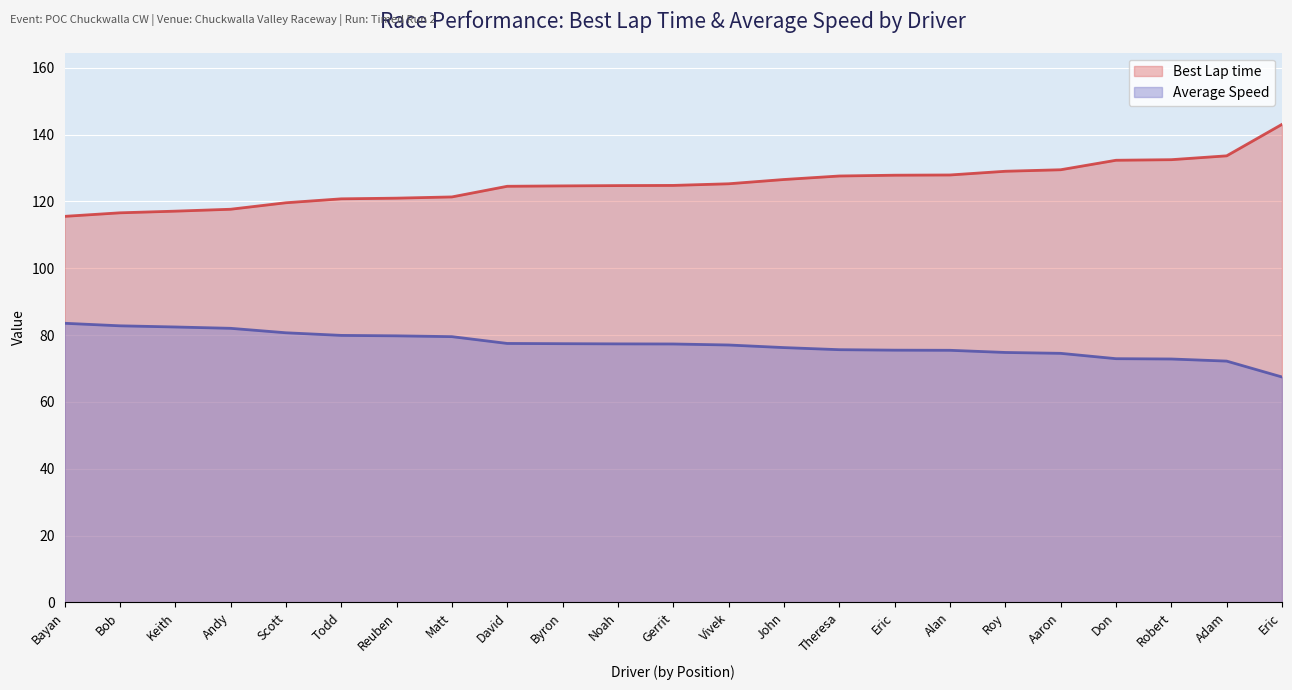

Is it true that Average Speed equals 82.4 at Keith?

True